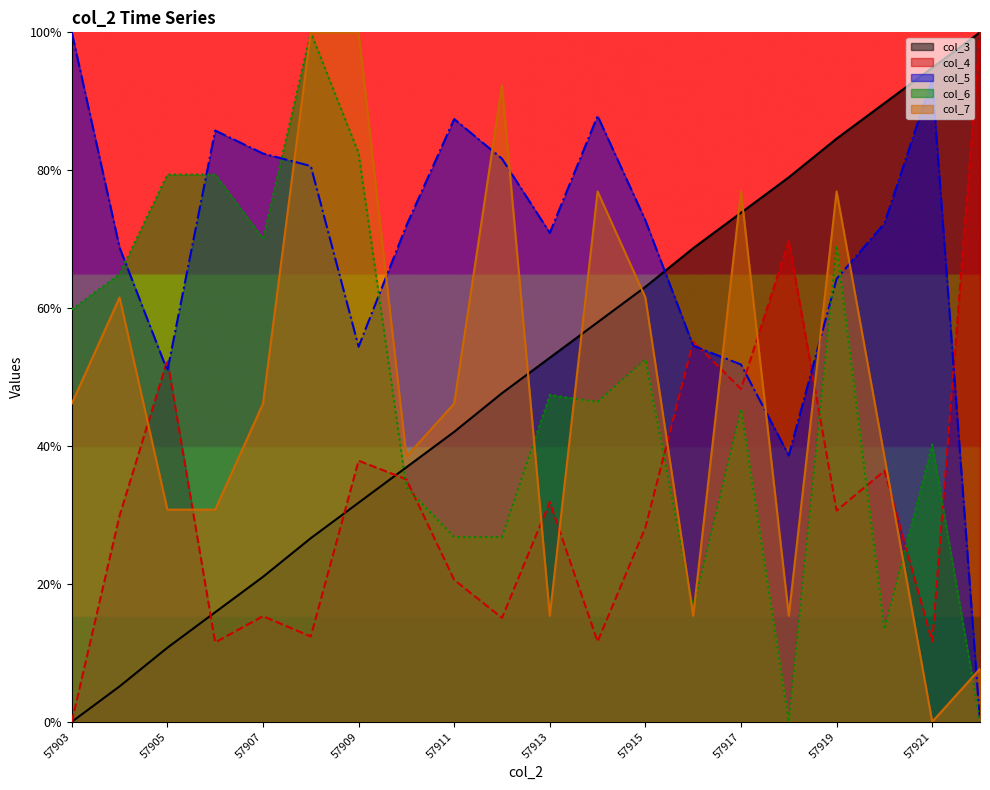

Which category has the lowest value in the col_3 series?

57903